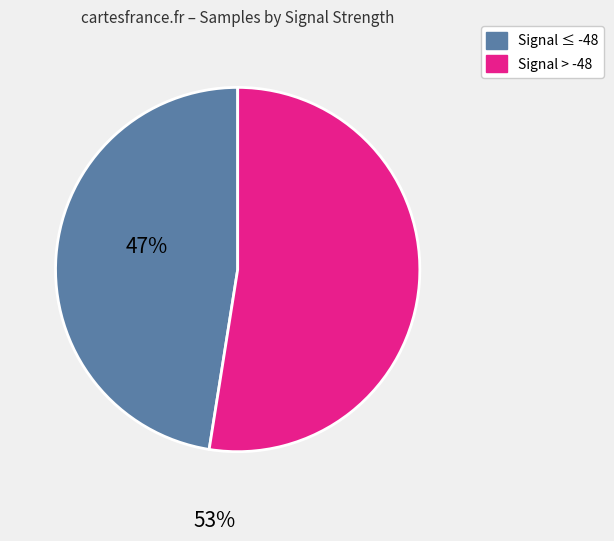

Does any single category account for the majority?

Yes